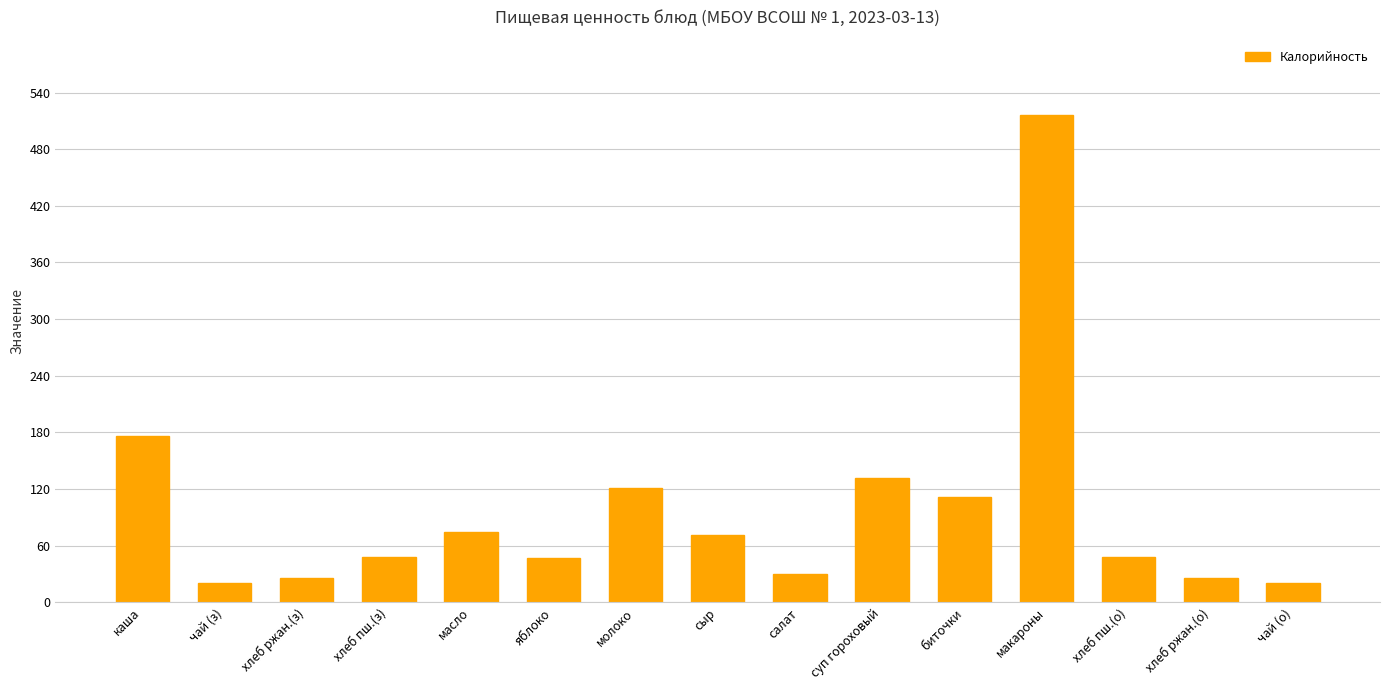

What is the value of the 4th bar from the left?

48.0